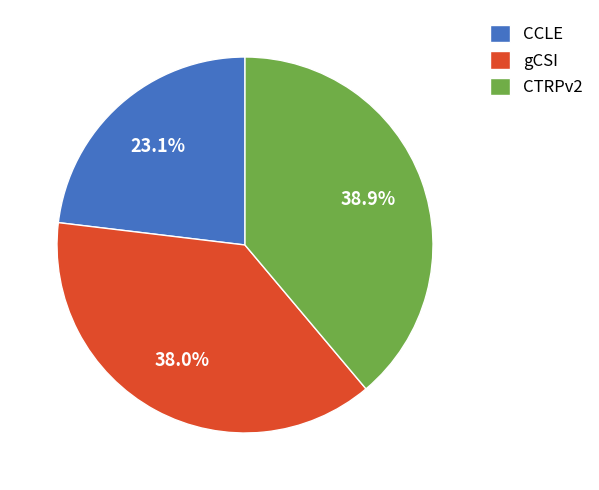

True or false: CTRPv2 accounts for 39% of the total.

True